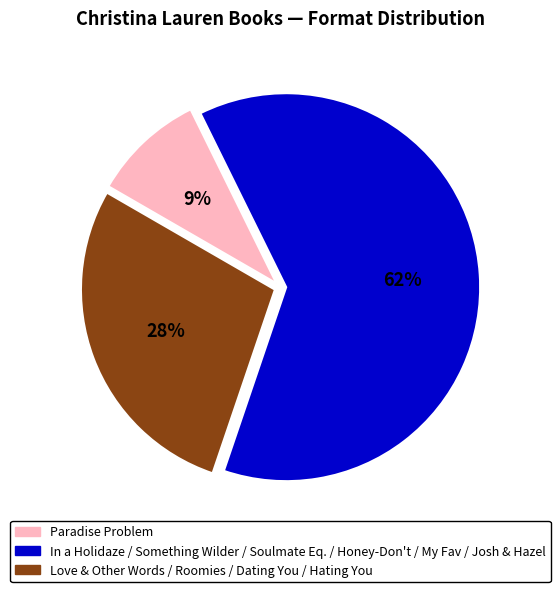

Does any single category account for the majority?

Yes